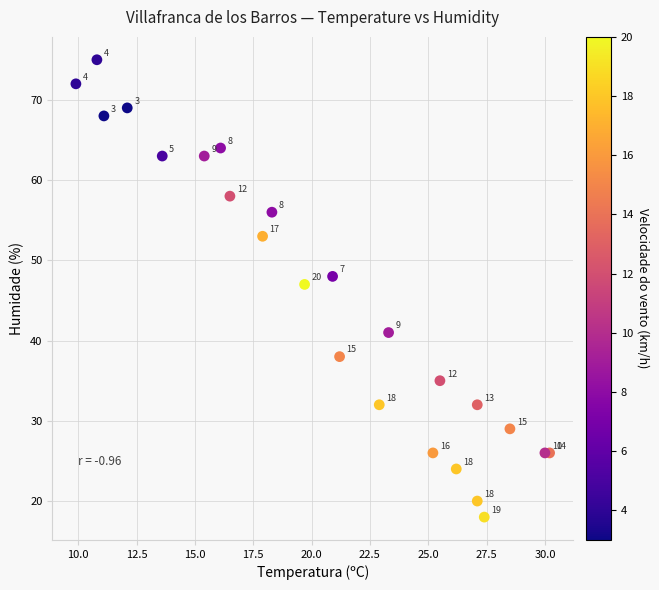

What Y value in the scatter plot is closest to 46?

47